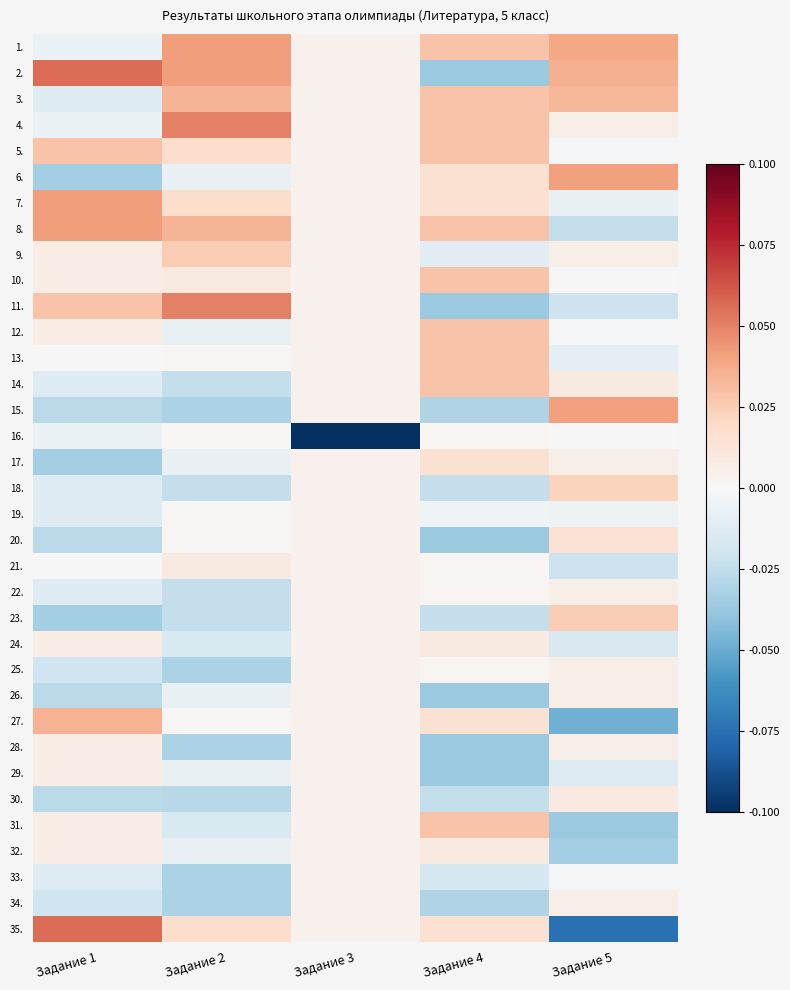

What is the difference between the highest and lowest values at Задание 3?

0.1